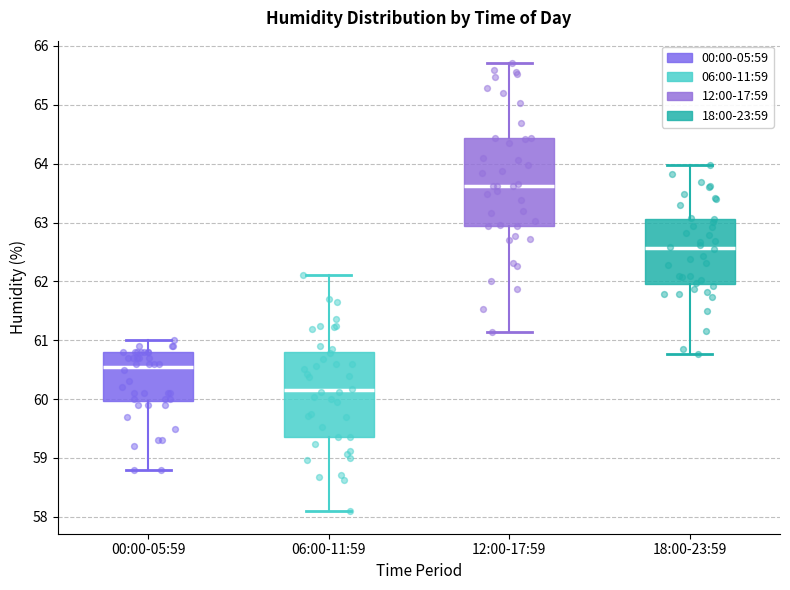

Where does the upper whisker of the box for 12:00-17:59 end on the y-axis? The values are not printed on the chart, so give them approximately, as read against the axis.

65.7